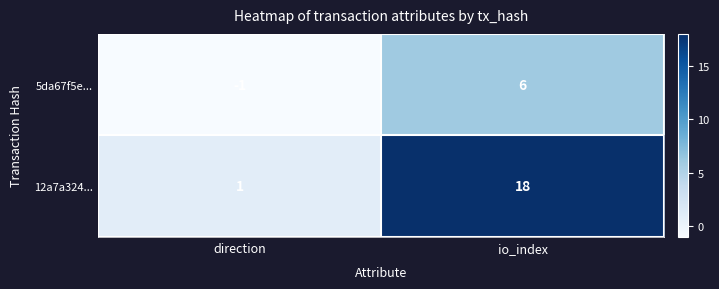

The 5da67f5e... series shows -1 at direction. True or false?

True